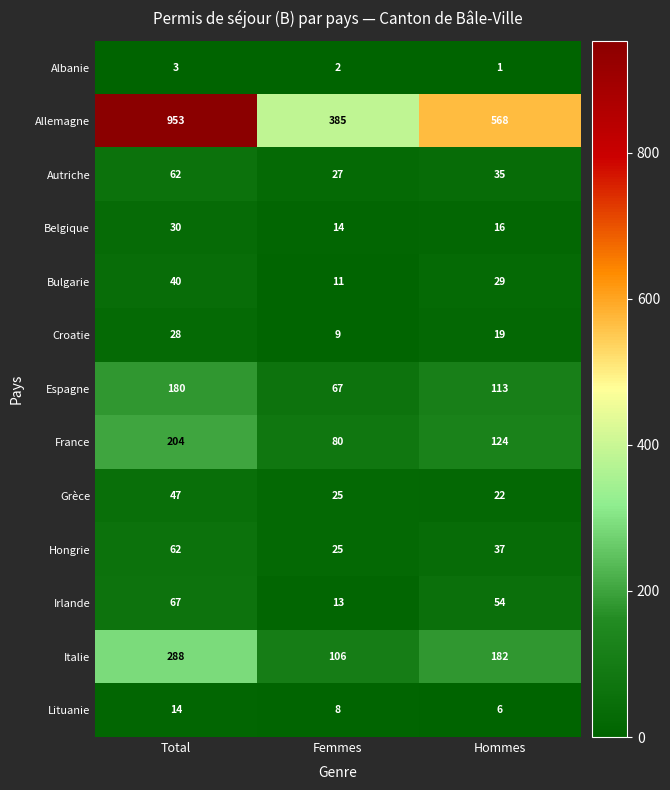

What is the total value across all series at Total?

1978